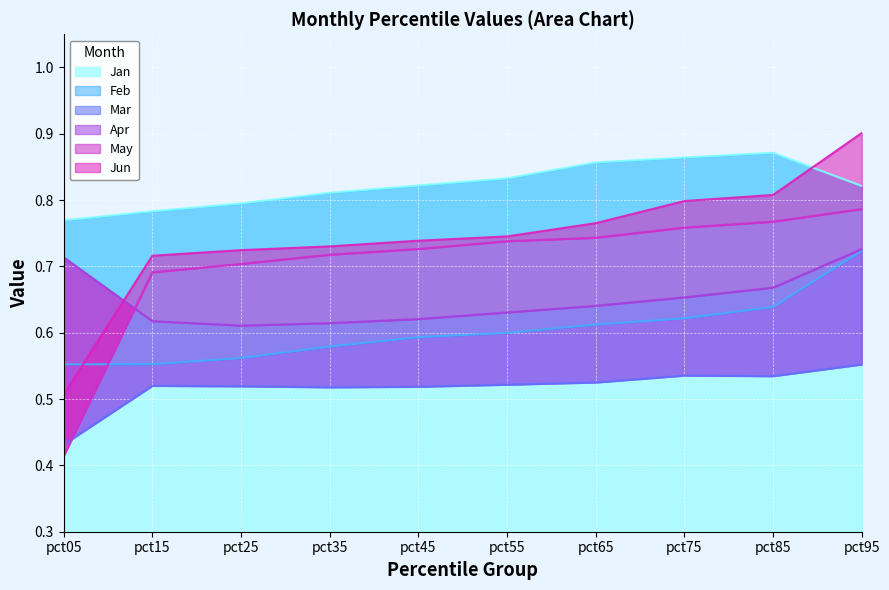

Rank the series by their maximum value, from highest to lowest.

Jun, Jan, May, Apr, Feb, Mar